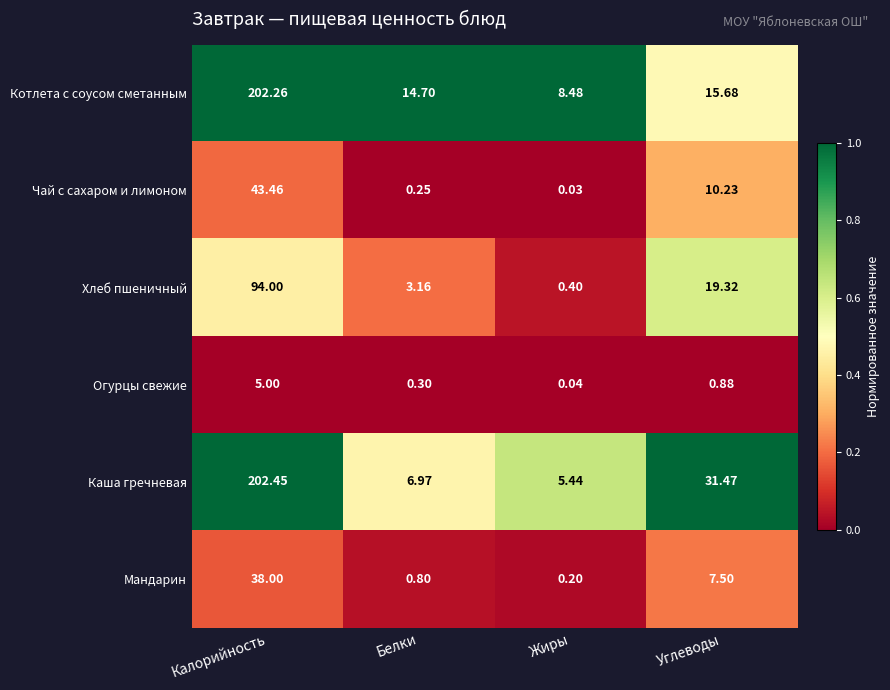

Which series has the largest range (max minus min)?

Каша гречневая